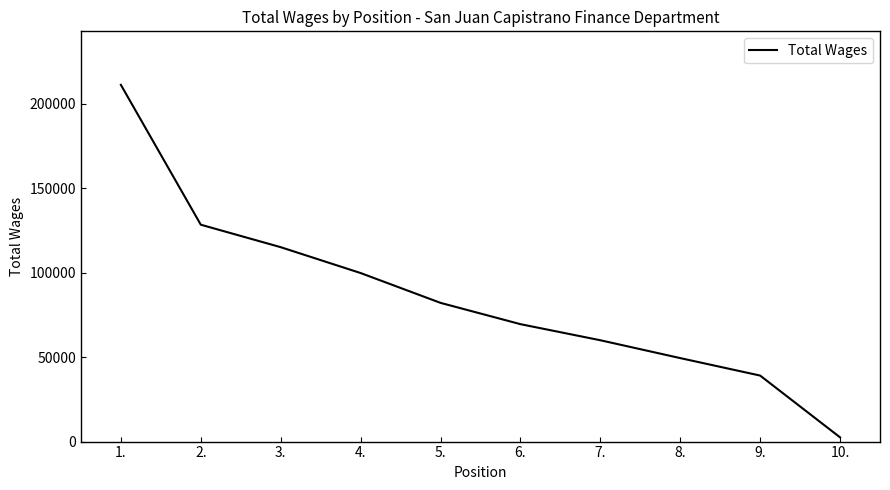

How many lines are shown in the chart?

1